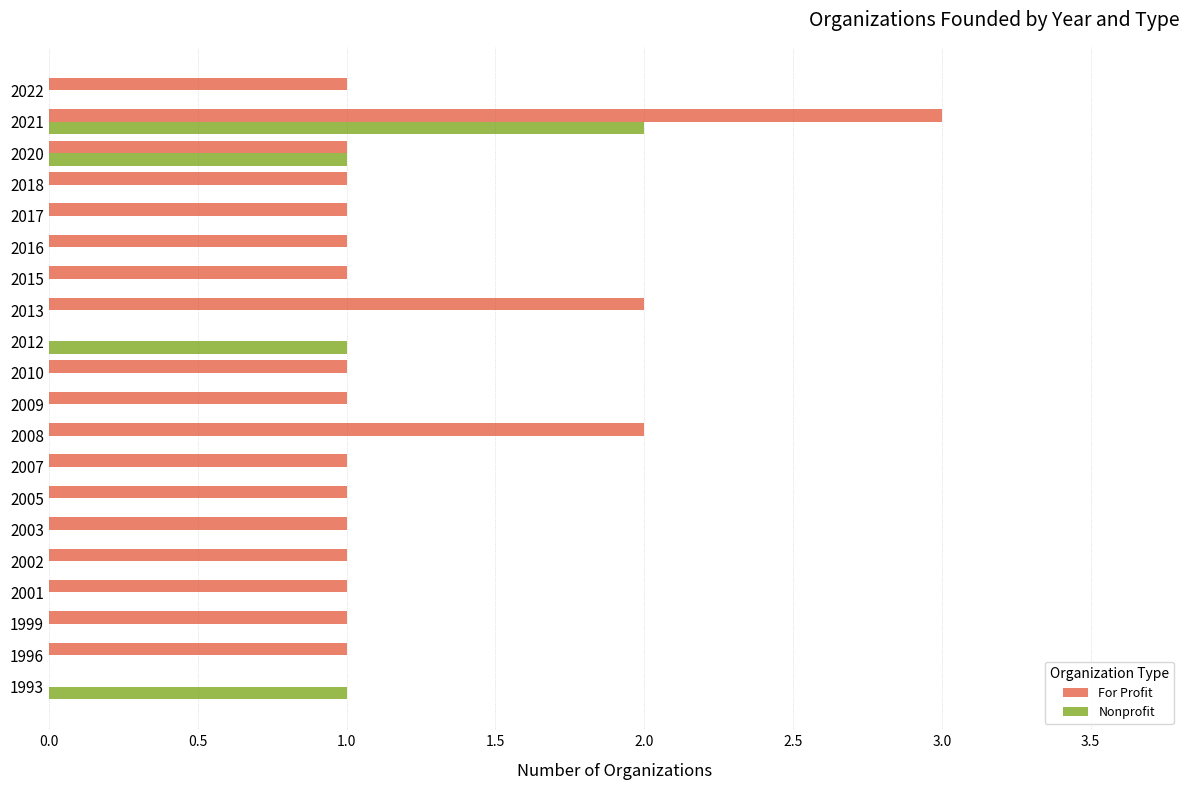

What is the maximum value shown in the chart?

3